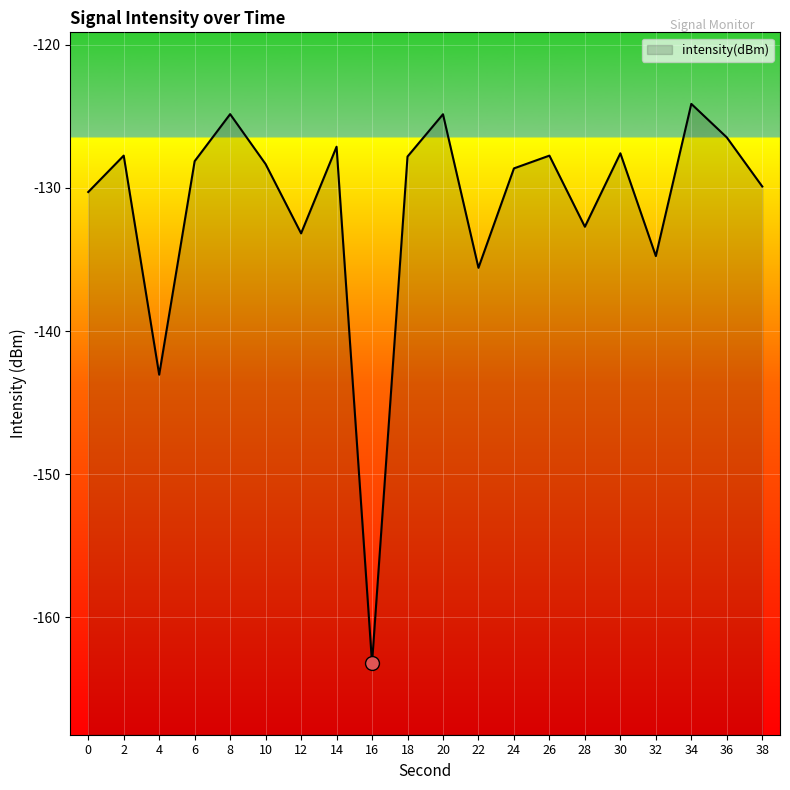

Reading right to left, transcribe all the data shown in this chart.

-129.9	-126.5	-124.1	-134.8	-127.6	-132.7	-127.7	-128.6	-135.6	-124.8	-127.8	-163.2	-127.1	-133.2	-128.3	-124.8	-128.1	-143.1	-127.7	-130.3